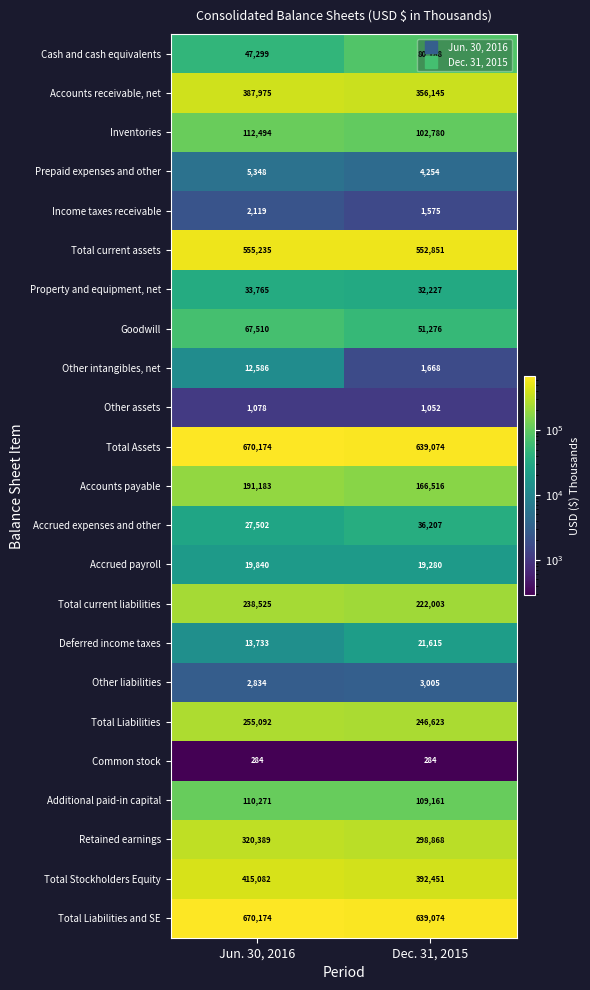

At which category does the chart reach its peak across all series?

Jun. 30, 2016